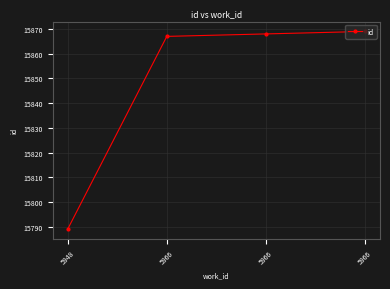

Does the chart have visible grid lines?

Yes